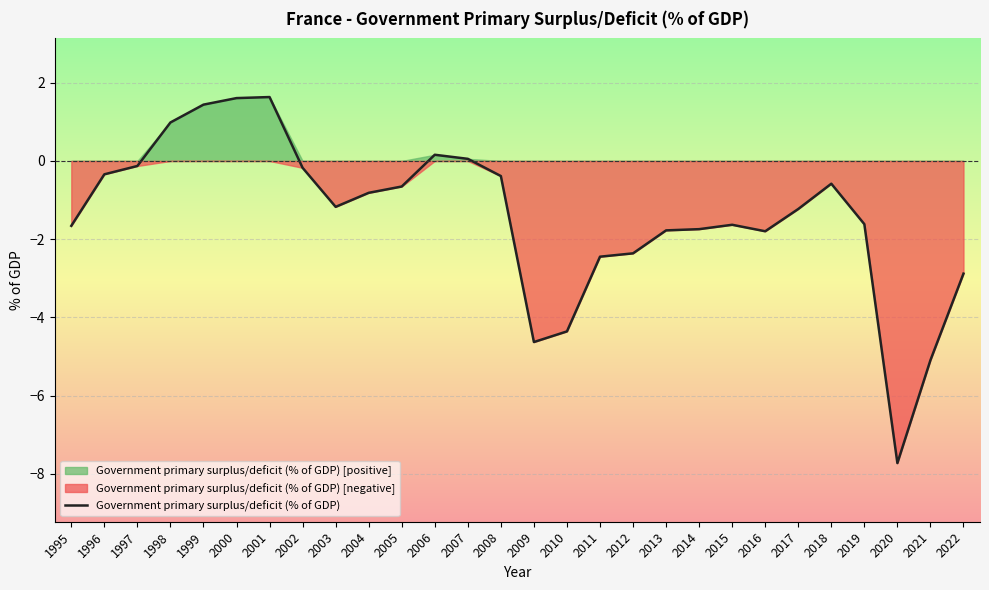

List the labels in order of value, smallest first.

2020, 2021, 2009, 2010, 2022, 2011, 2012, 2016, 2013, 2014, 1995, 2015, 2019, 2017, 2003, 2004, 2005, 2018, 2008, 1996, 2002, 1997, 2007, 2006, 1998, 1999, 2000, 2001